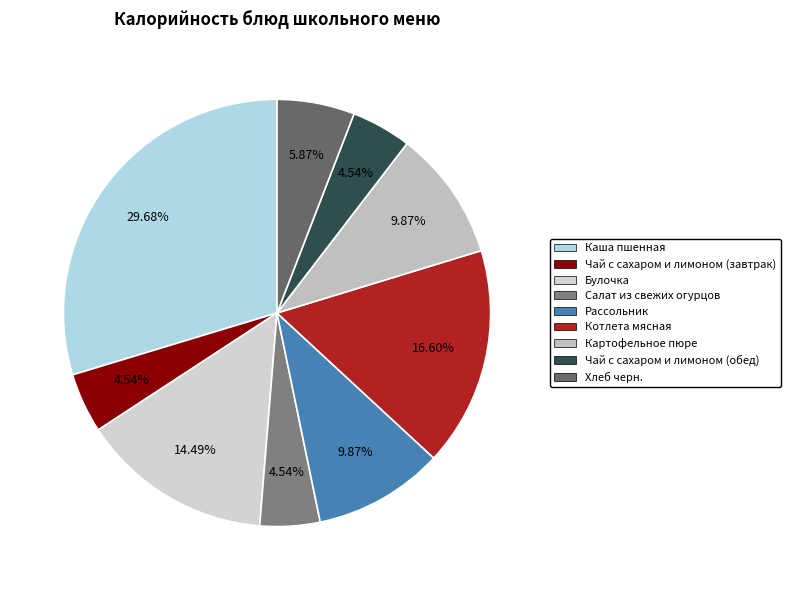

What is the change in value from Булочка to Хлеб черн.?

-110